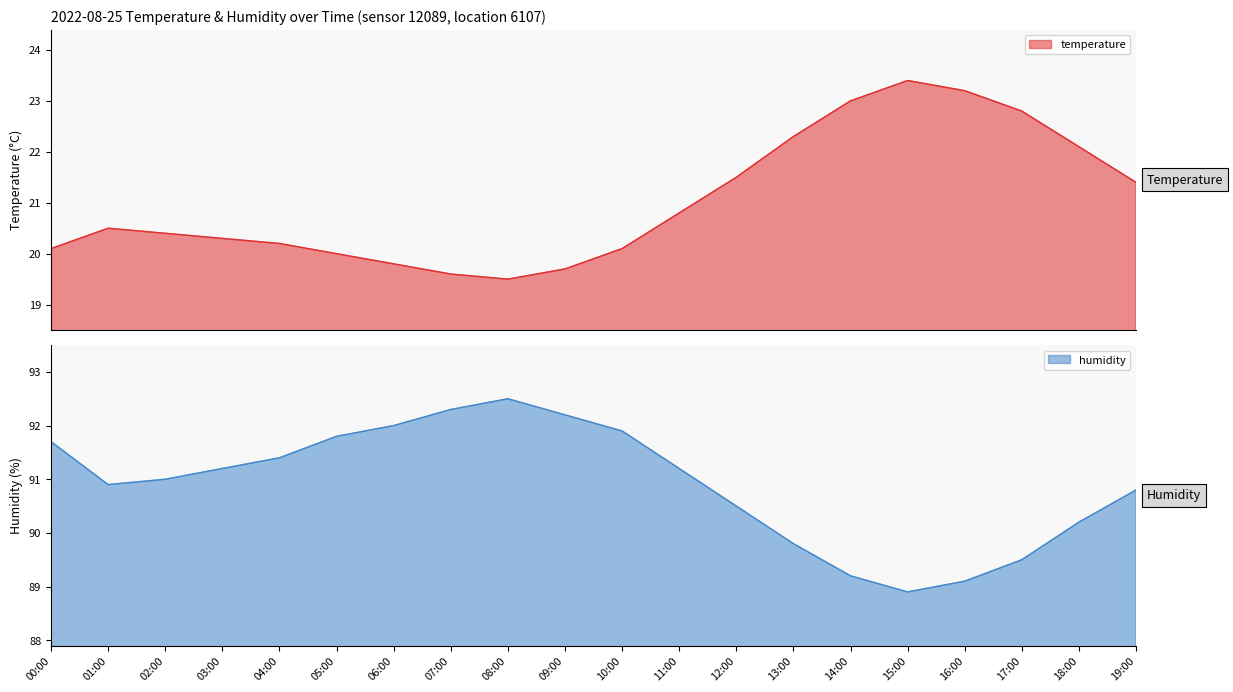

What is the value of the temperature point at the 4th from the left?

20.3